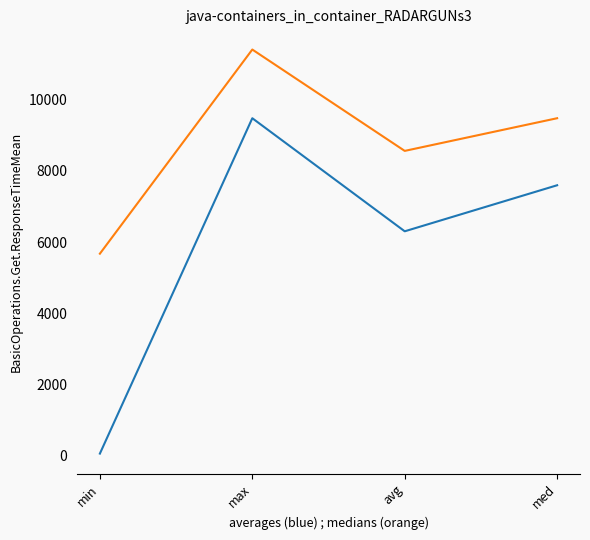

What is the difference between the highest and lowest values at med?

1883.5